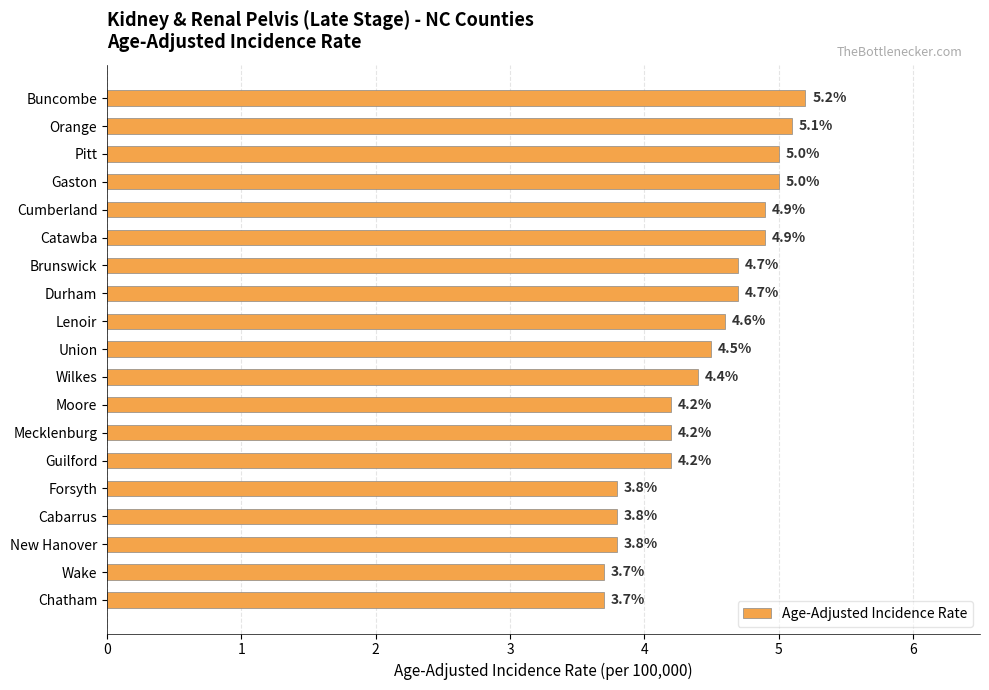

Reading bottom to top, transcribe all the data shown in this chart.

3.7	3.7	3.8	3.8	3.8	4.2	4.2	4.2	4.4	4.5	4.6	4.7	4.7	4.9	4.9	5.0	5.0	5.1	5.2